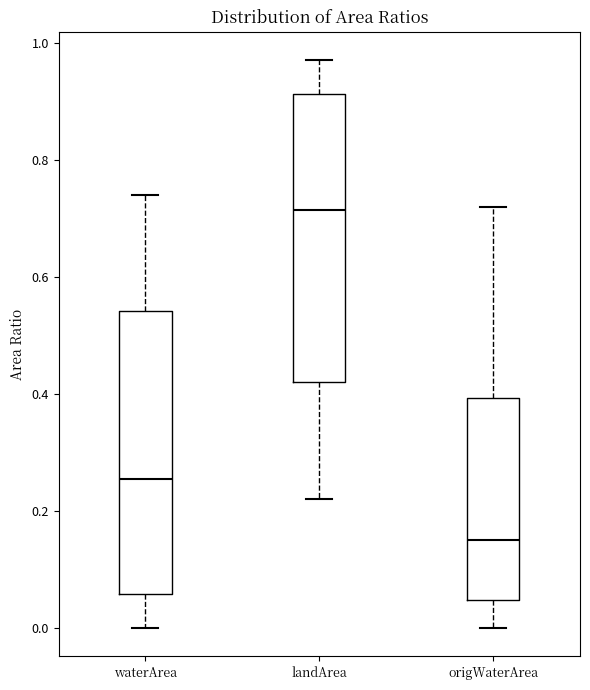

Reading left to right, read every box against the y-axis: the position of its median line, the range the box covers, and the ends of its whiskers. The values are not printed on the chart, so give them approximately, as read against the axis.

waterArea: median 0.26, box 0.06 to 0.54, whiskers 0.00 to 0.74
landArea: median 0.72, box 0.42 to 0.92, whiskers 0.22 to 0.98
origWaterArea: median 0.16, box 0.04 to 0.40, whiskers 0.00 to 0.72